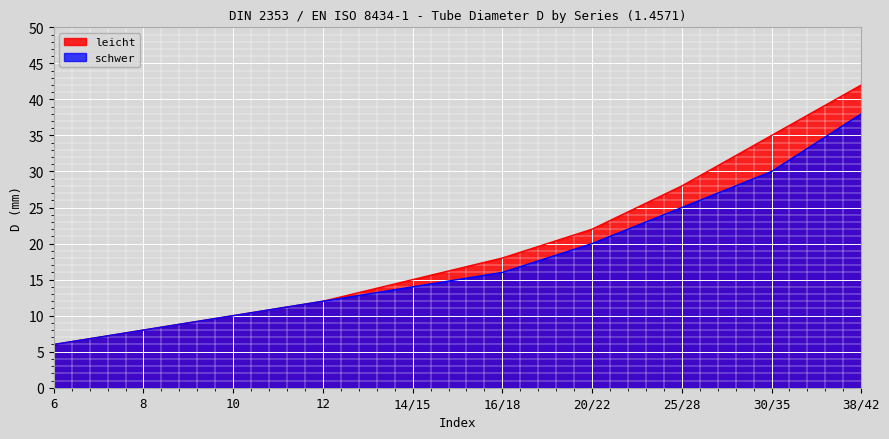

Rank the series at 16/18 from lowest to highest value.

schwer, leicht